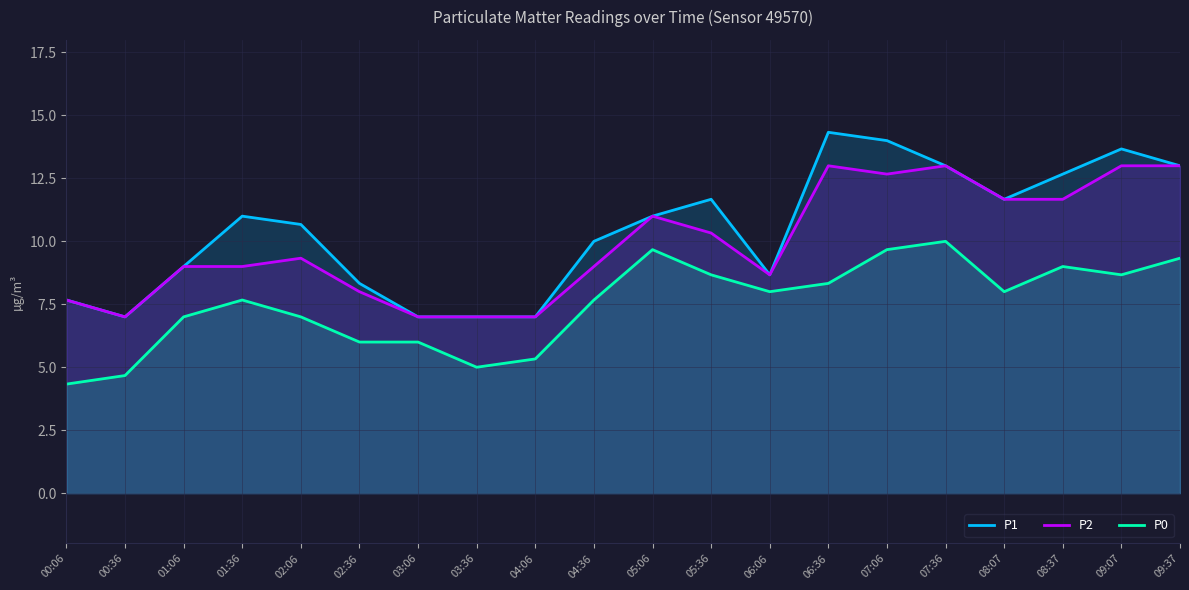

What is the difference between the P2 values at 06:06 and 02:06?

0.7